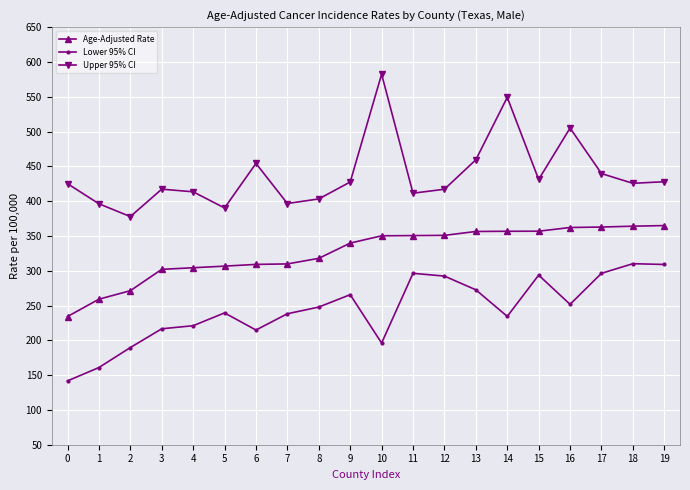

The Lower 95% CI series shows 189.6 at 2. True or false?

True